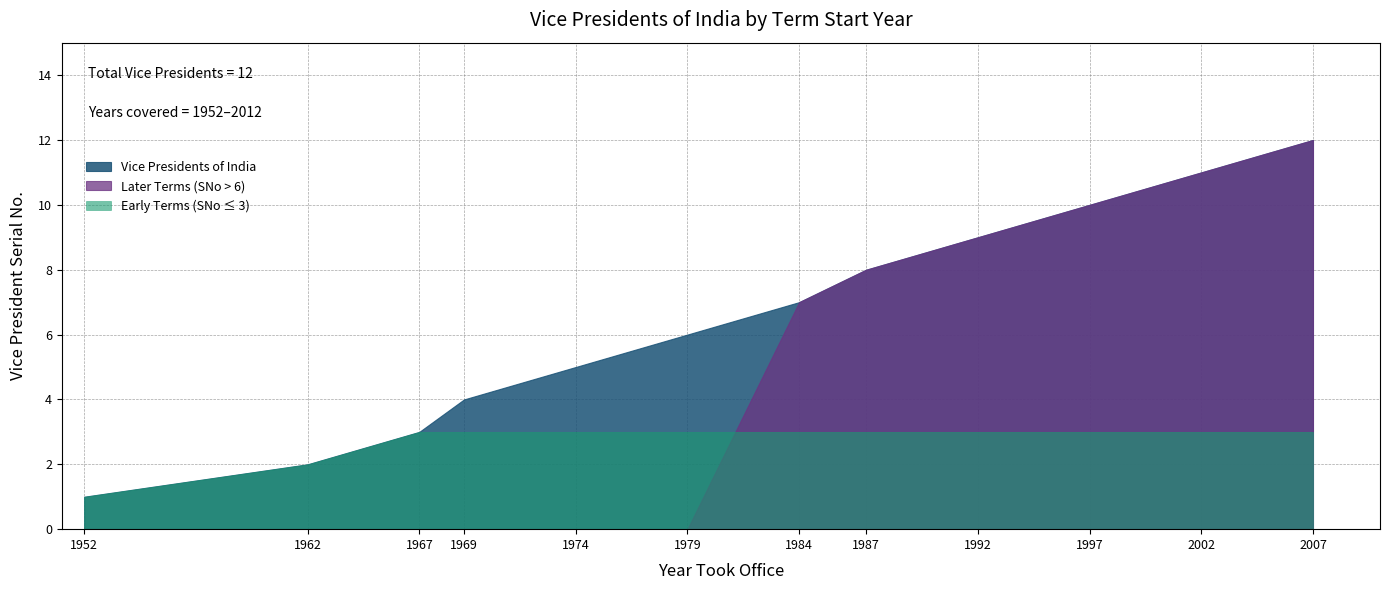

True or false: the data has more than 2 interior local peaks.

False